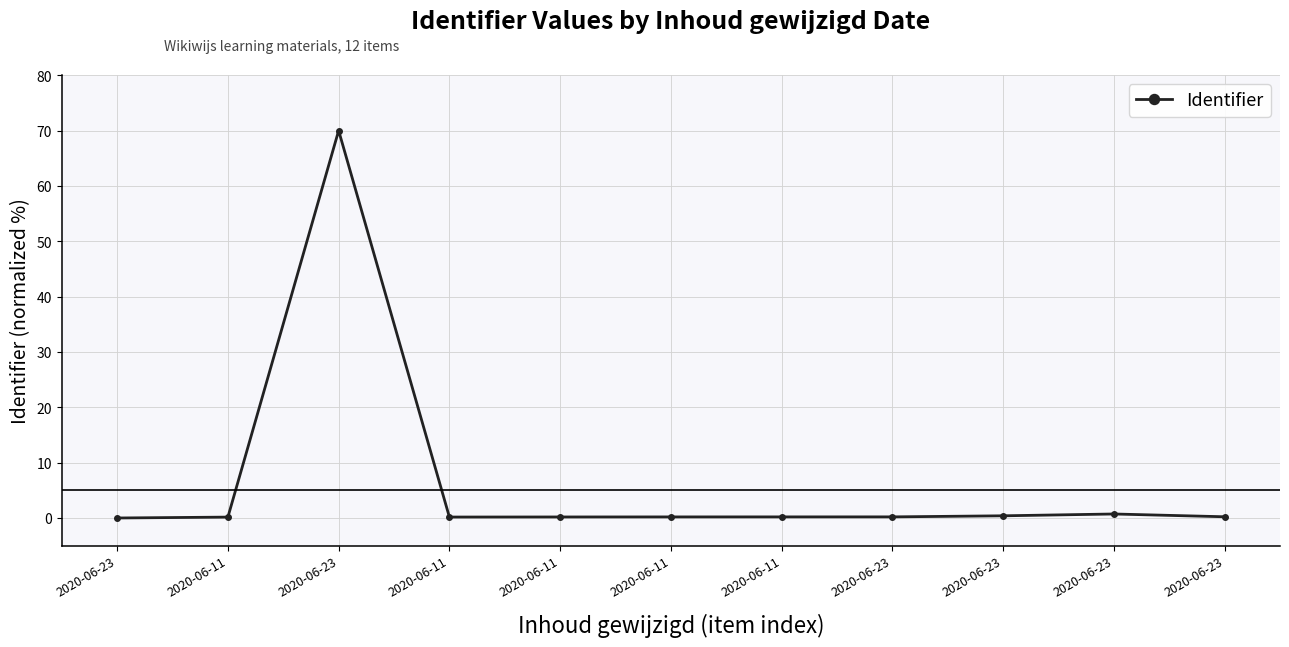

Is it true that the value at 2020-06-11 is 0.3?

False